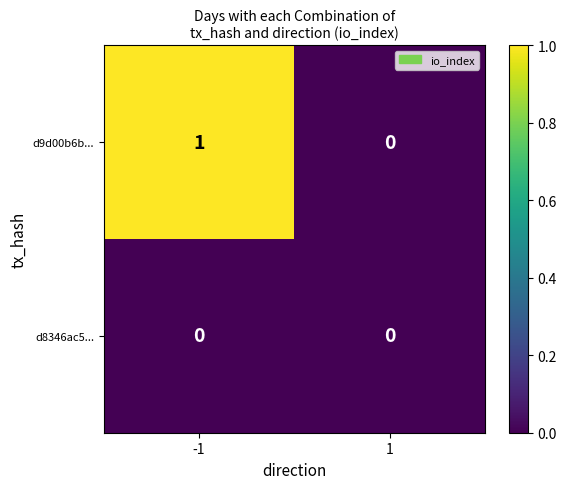

Between -1 and 1, which series saw the biggest shift?

d9d00b6b...